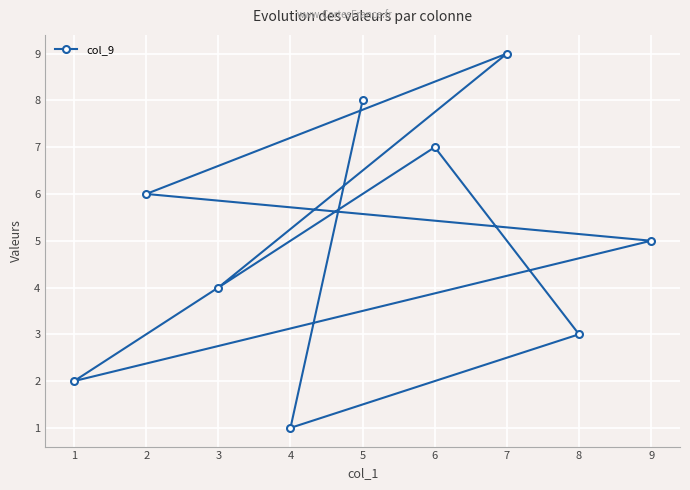

What is the value of the 1st point from the left?

2